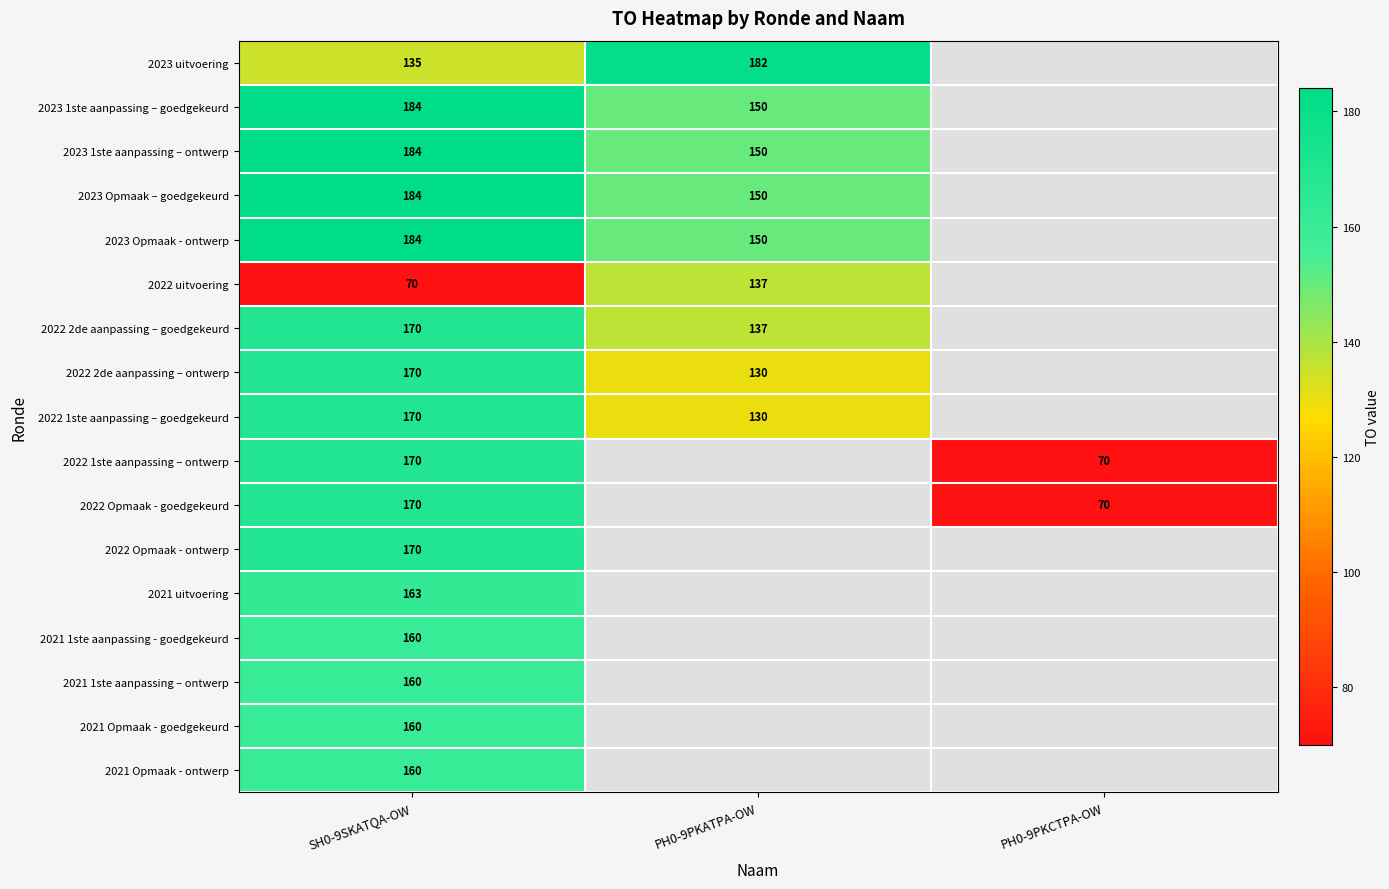

True or false: 2021 Opmaak - ontwerp has a value of 160 at SH0-9SKATQA-OW.

True